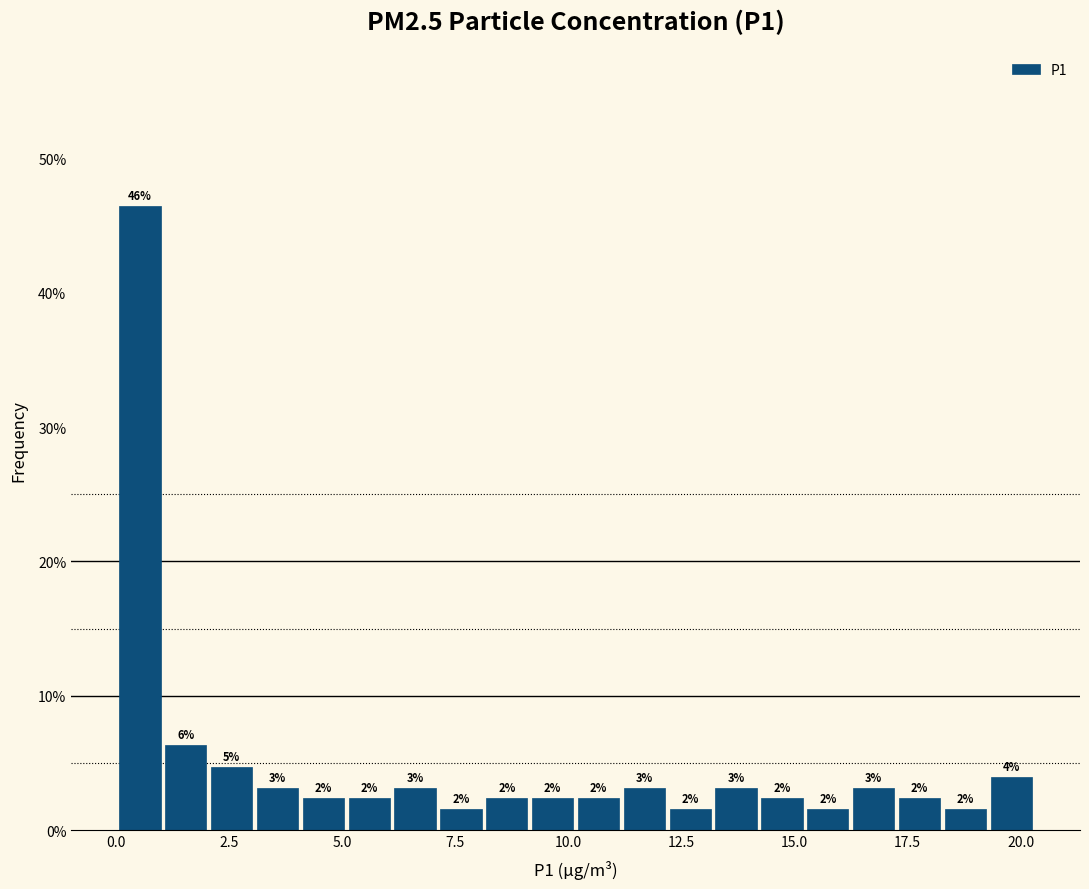

Around what value on the x-axis is the tallest bar? Give the approximate position of its centre, as read against the axis.

0.5